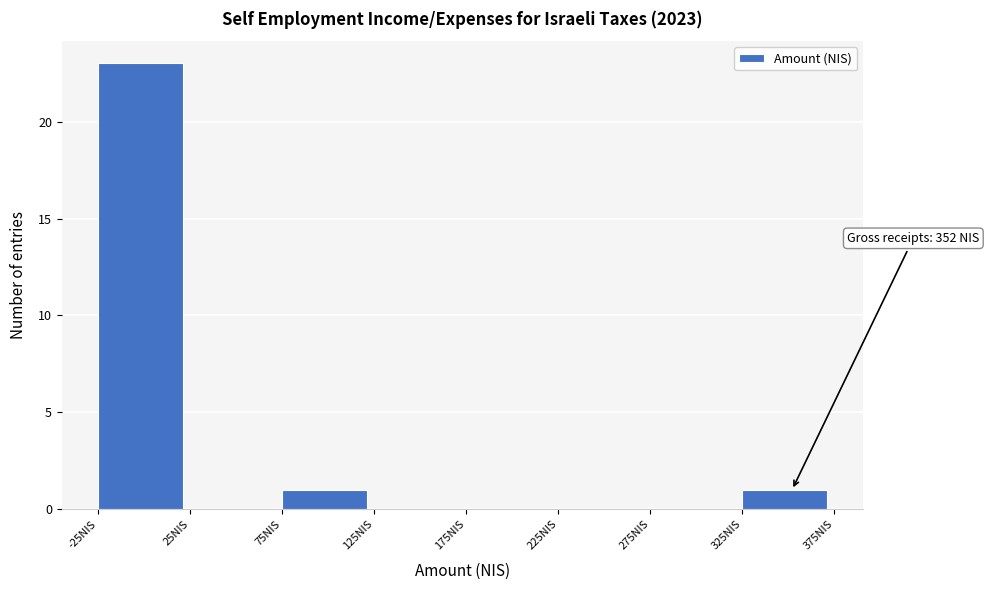

Over which range of the x-axis is the bar tallest?

-25 to 25